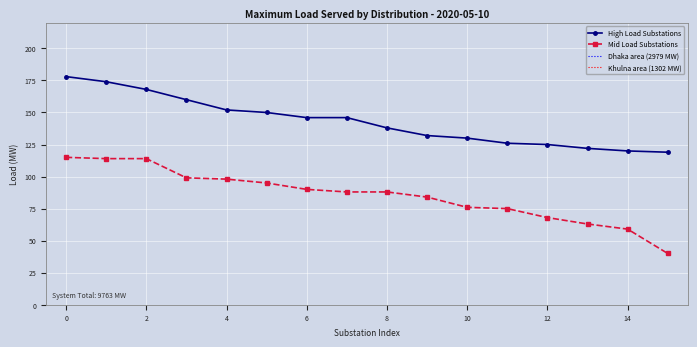

True or false: Mid Load Substations and High Load Substations intersect in this chart.

False